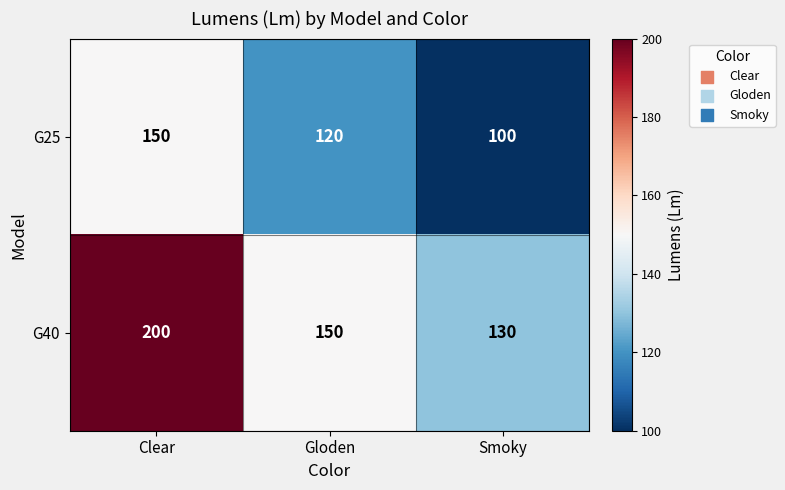

At which label does G40 first exceed 150?

Clear